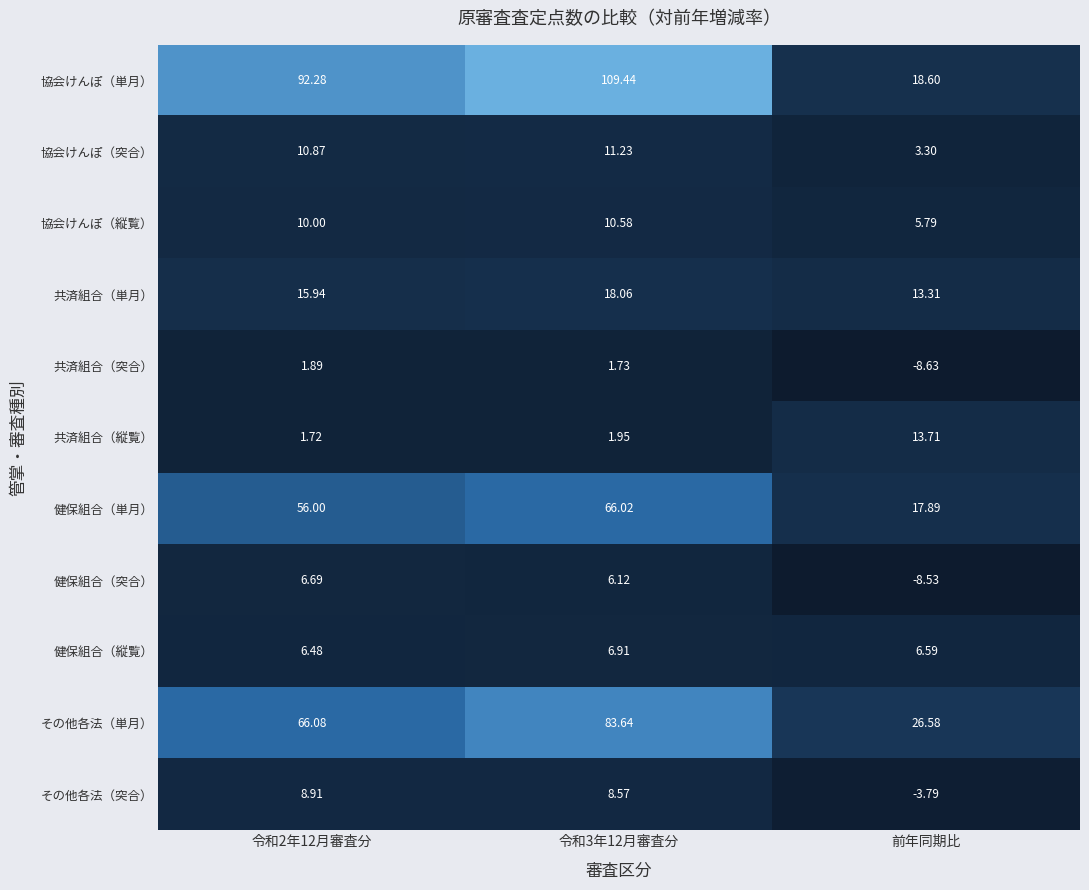

Which series has the largest total across all categories?

協会けんぽ（単月）